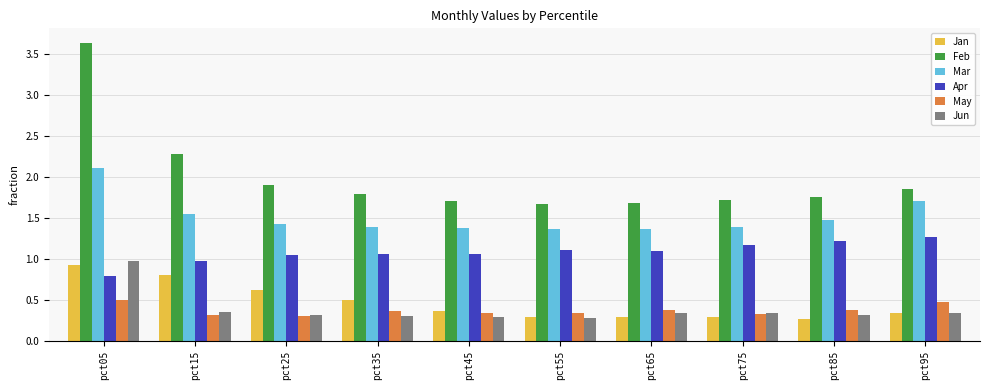

What is the sum of the Jun values at pct55 and pct45?

0.6